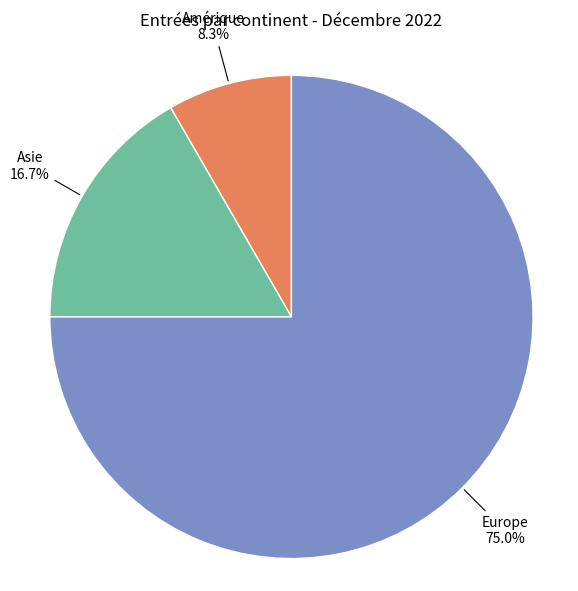

Is there any slice that represents more than half of the pie?

Yes